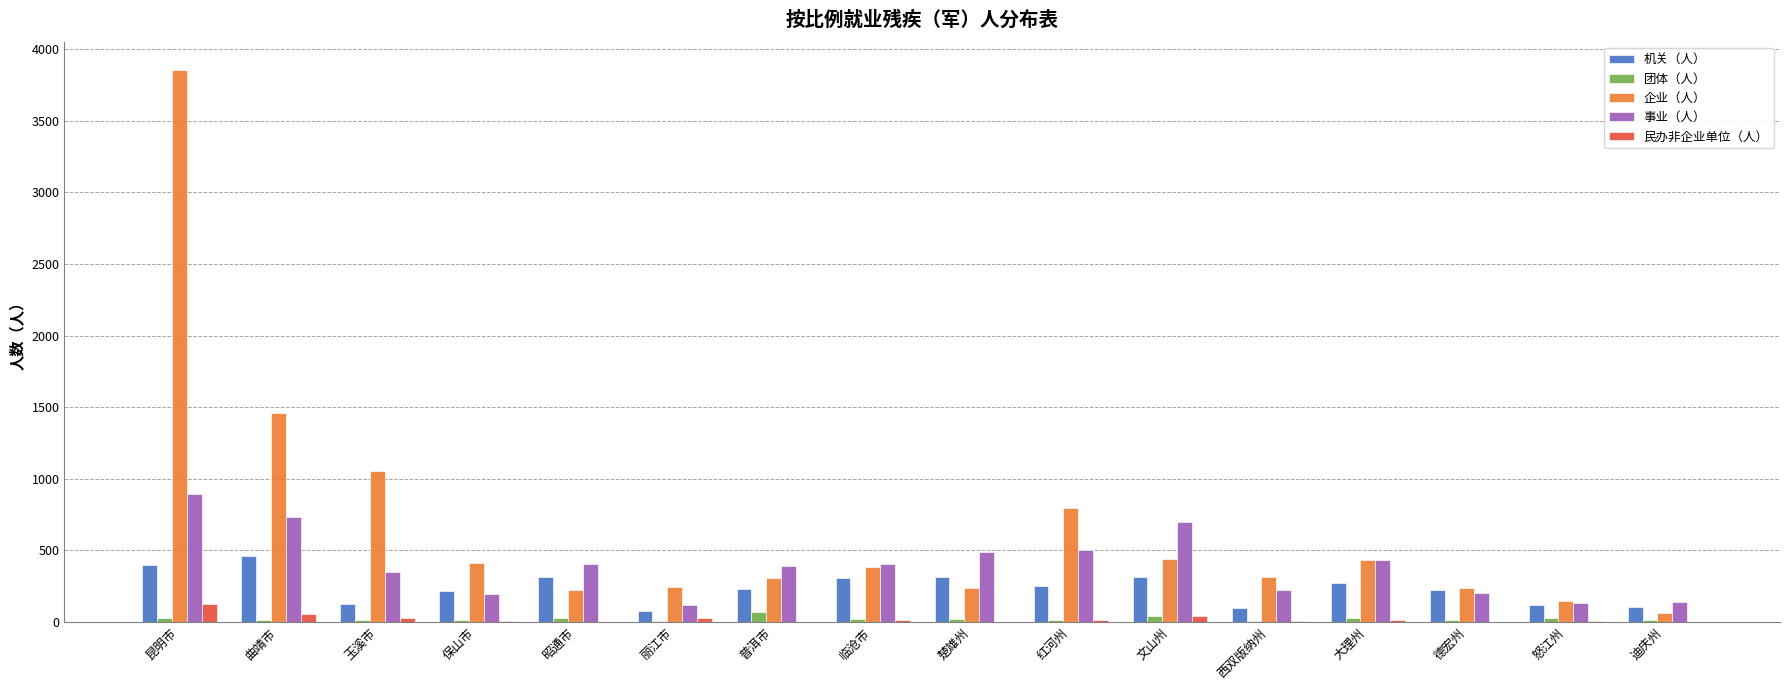

Count the number of data series in this chart.

5